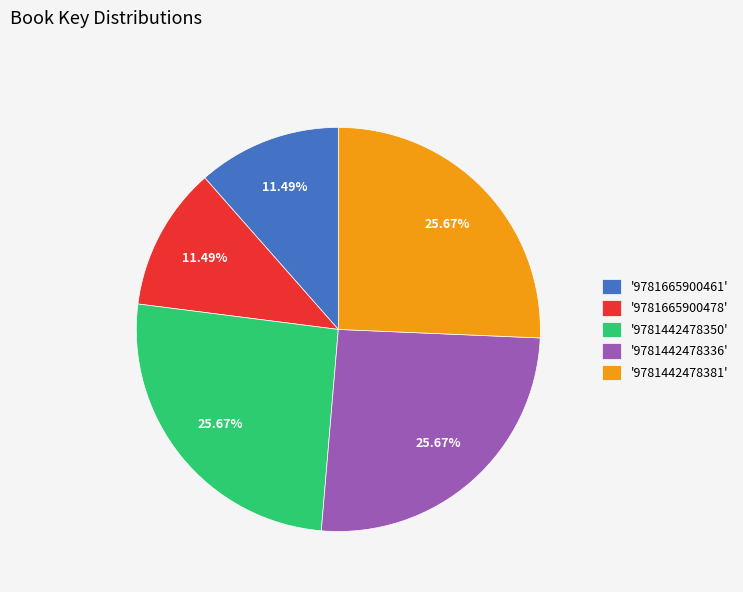

Is '9781665900461' the majority of the pie?

No